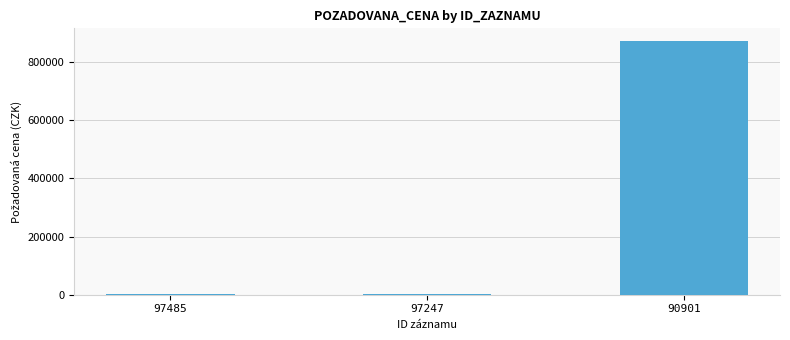

At which label is the value closest to 437785?

97485